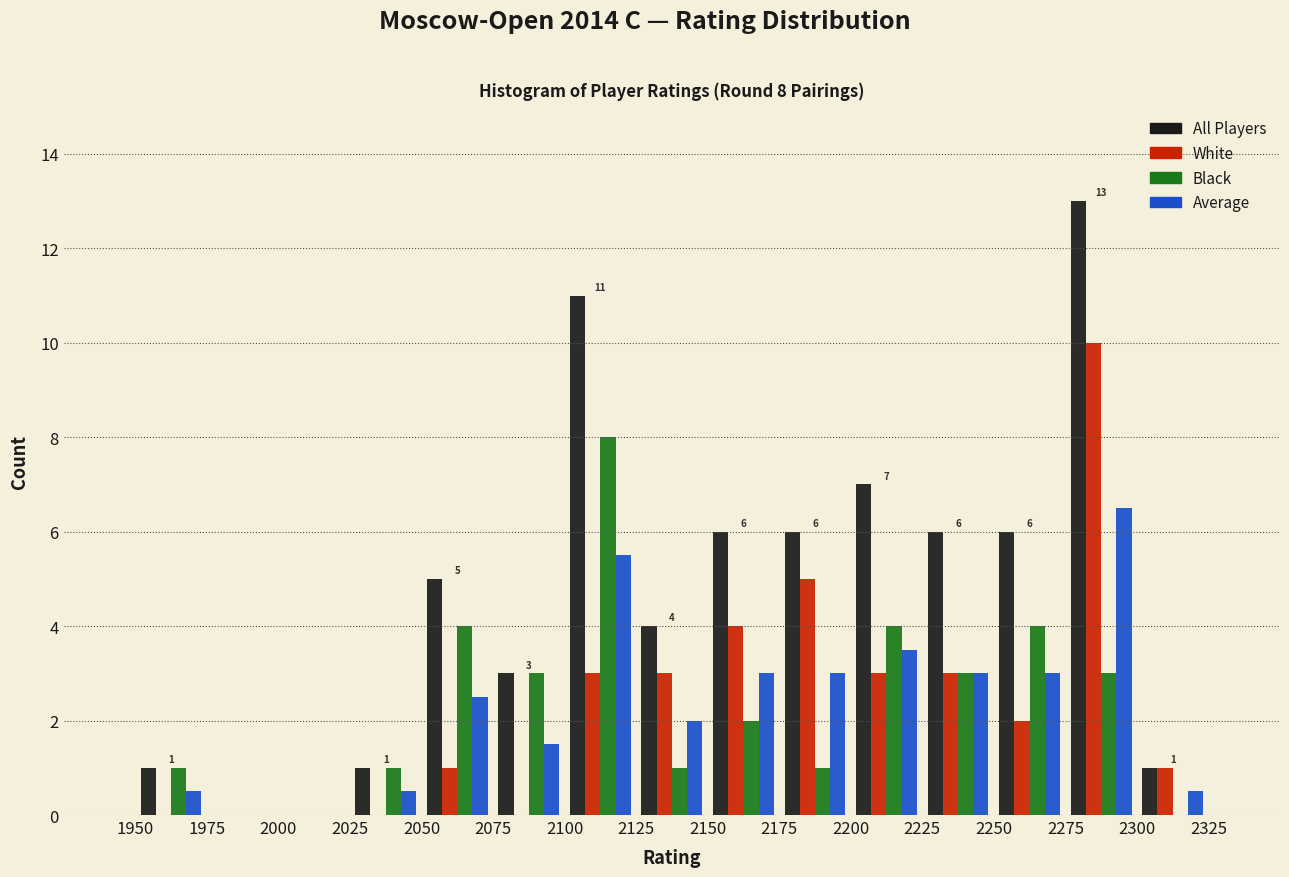

In the Average series, which range on the x-axis has the tallest bar?

2275 to 2300